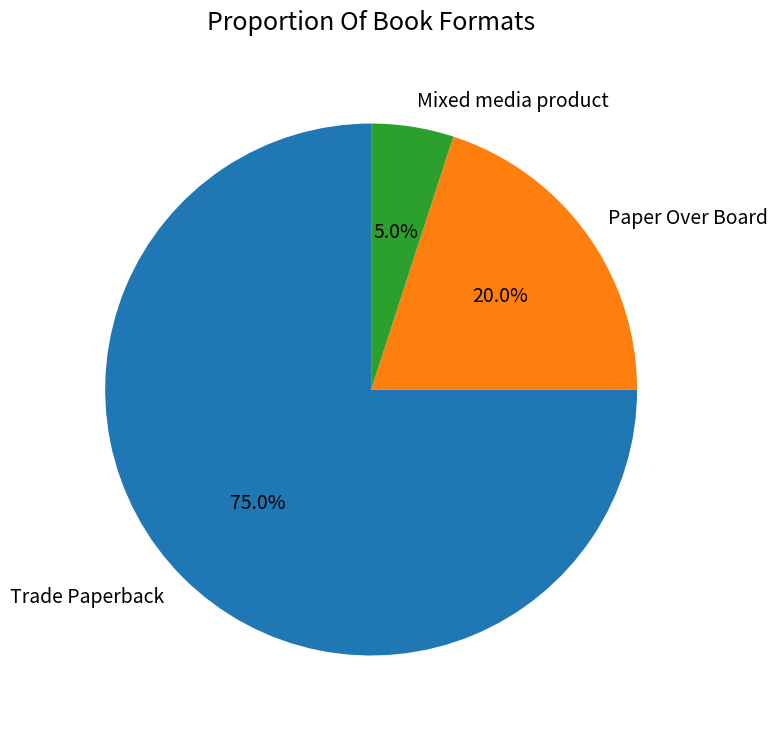

To the nearest percent, what percentage of the pie is Paper Over Board?

20%